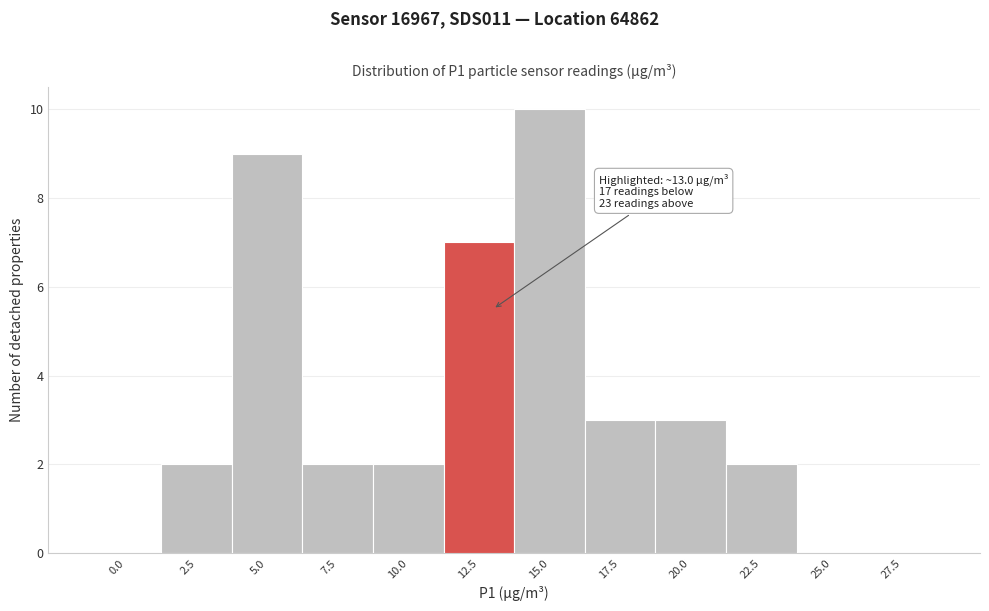

Reading left to right, what are all the values shown in this chart?

0.0=0	2.5=2	5.0=9	7.5=2	10.0=2	12.5=7	15.0=10	17.5=3	20.0=3	22.5=2	25.0=0	27.5=0